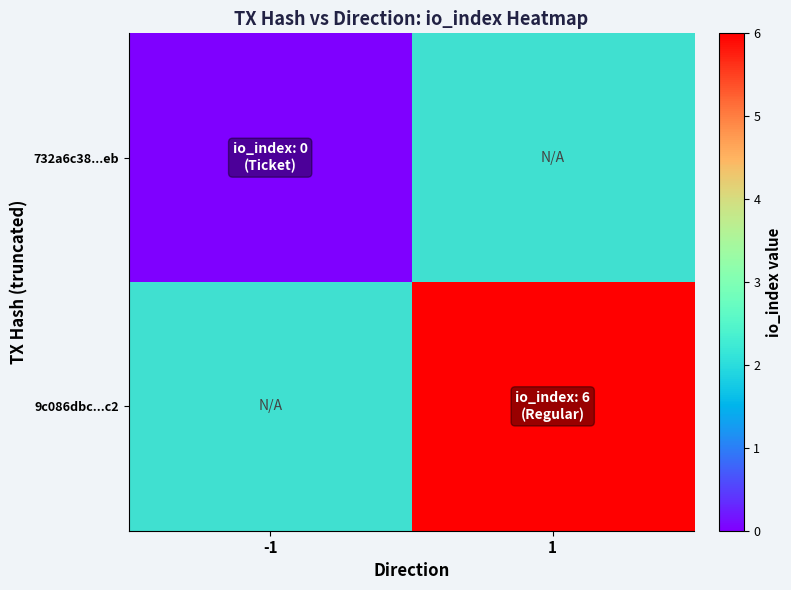

At how many categories does at least one series exceed 4?

1